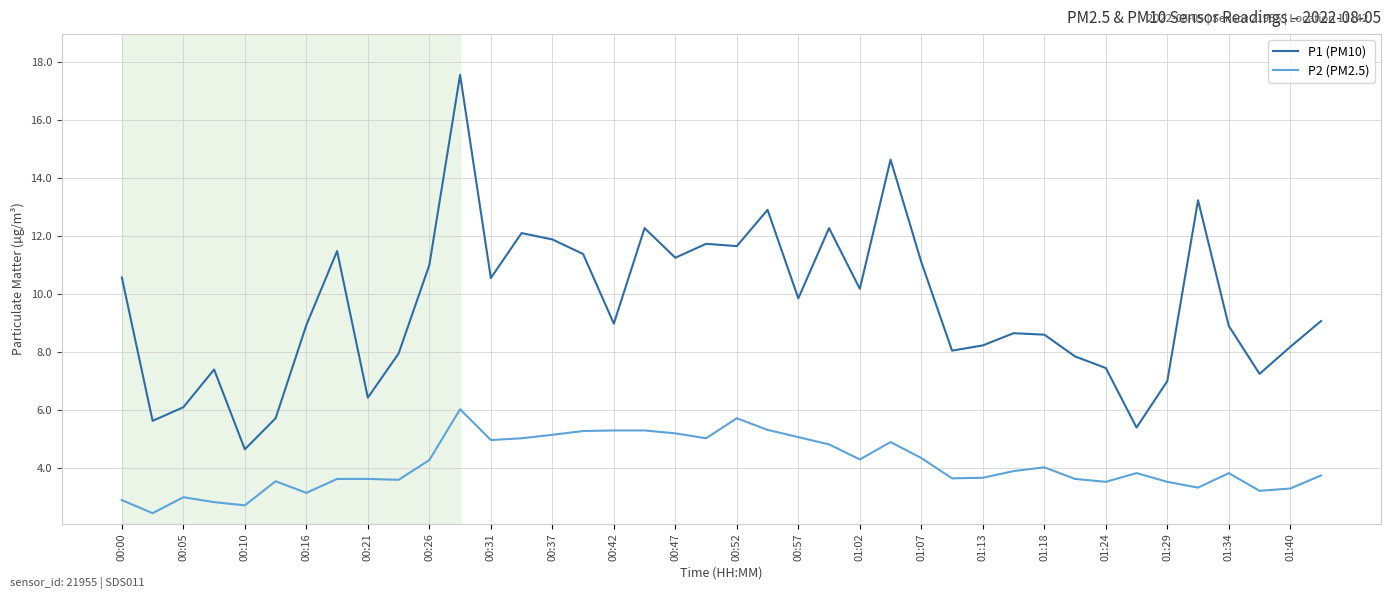

Which series has the largest range (max minus min)?

P1 (PM10)